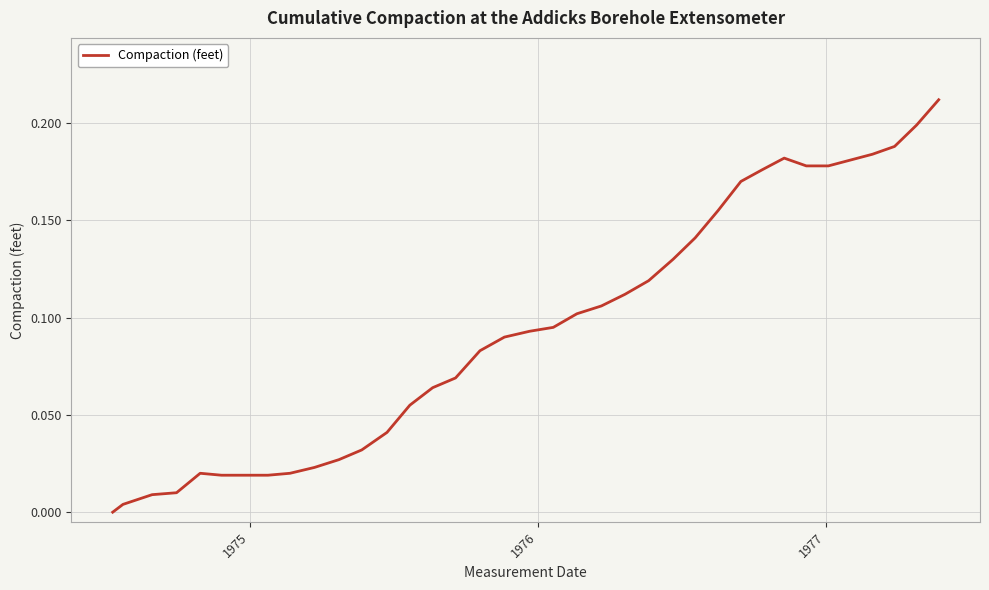

Is this an area chart (filled region under the line)?

No